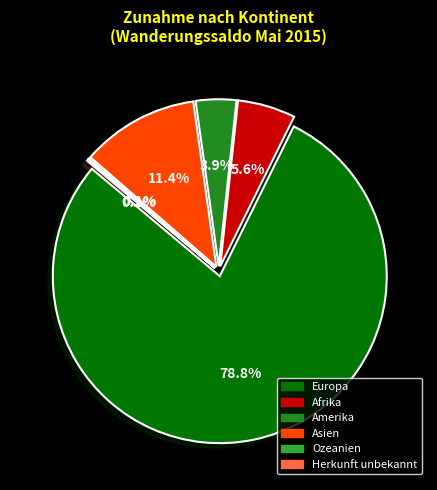

The Ozeanien slice represents 7% of the pie. True or false?

False